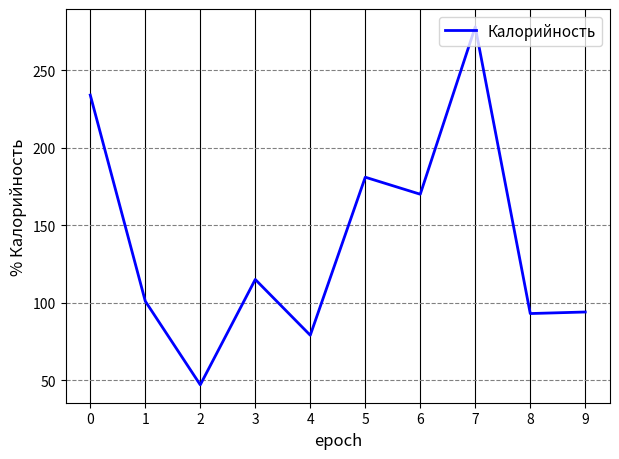

How many lines are shown in the chart?

1